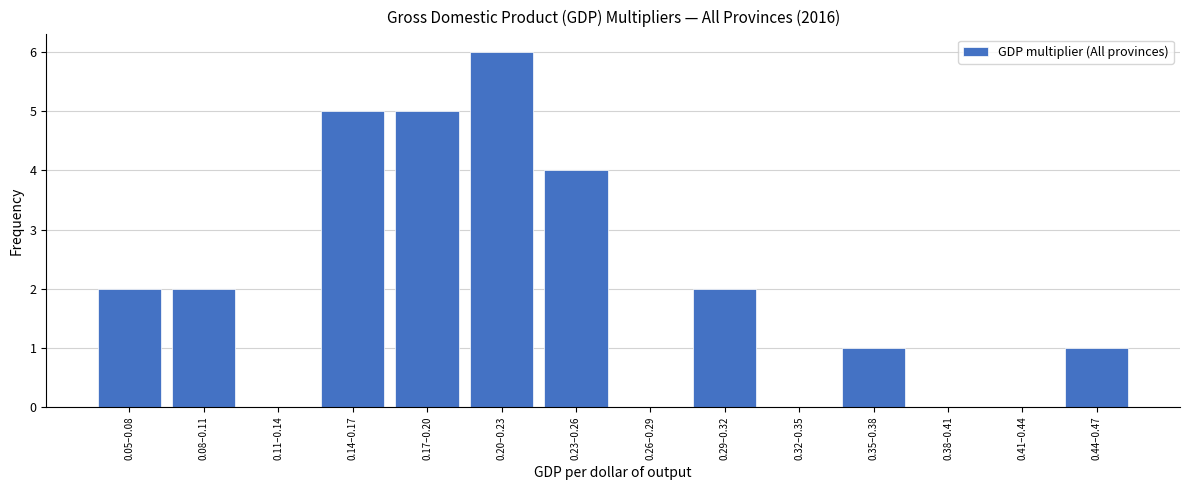

Reading right to left, extract all data points from this chart.

0.44–0.47=1	0.41–0.44=0	0.38–0.41=0	0.35–0.38=1	0.32–0.35=0	0.29–0.32=2	0.26–0.29=0	0.23–0.26=4	0.20–0.23=6	0.17–0.20=5	0.14–0.17=5	0.11–0.14=0	0.08–0.11=2	0.05–0.08=2